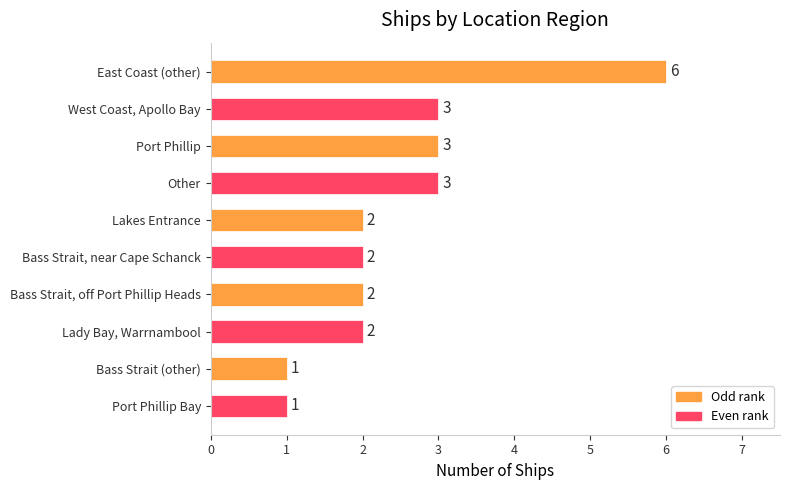

What is the sum of all values?

25